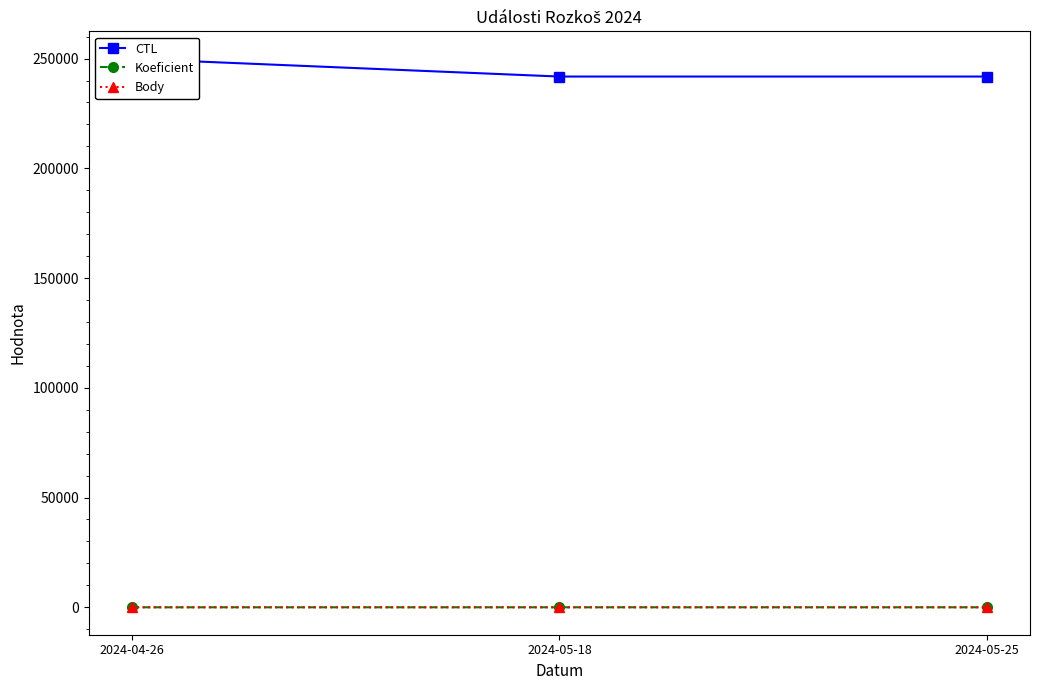

What is the total value across all series at 2024-05-25?

241812